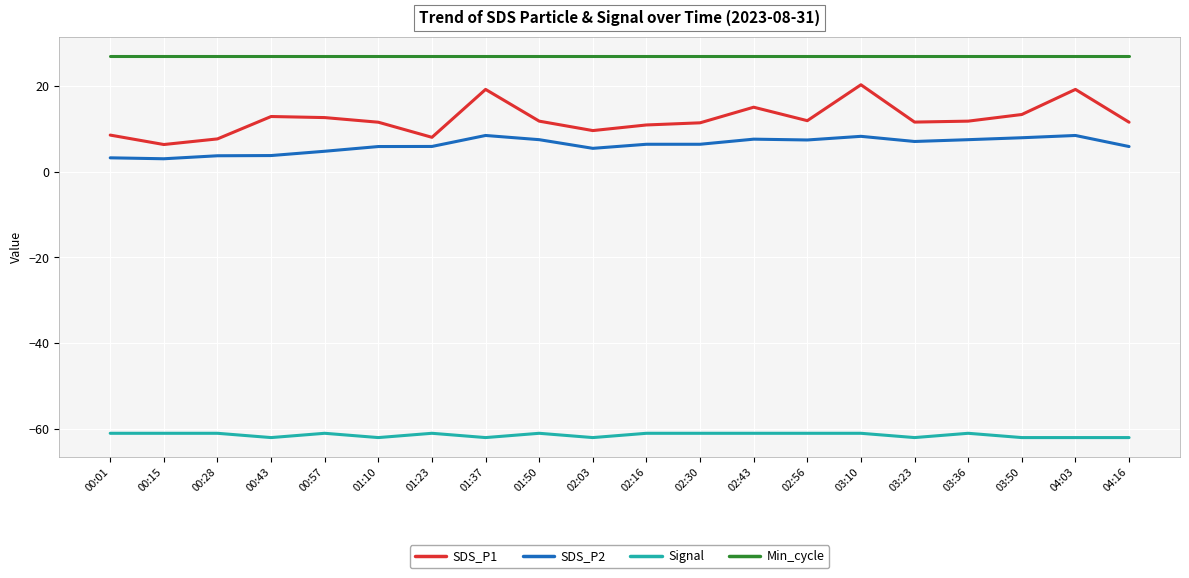

What is the difference between the highest and lowest values at 04:16?

89.0